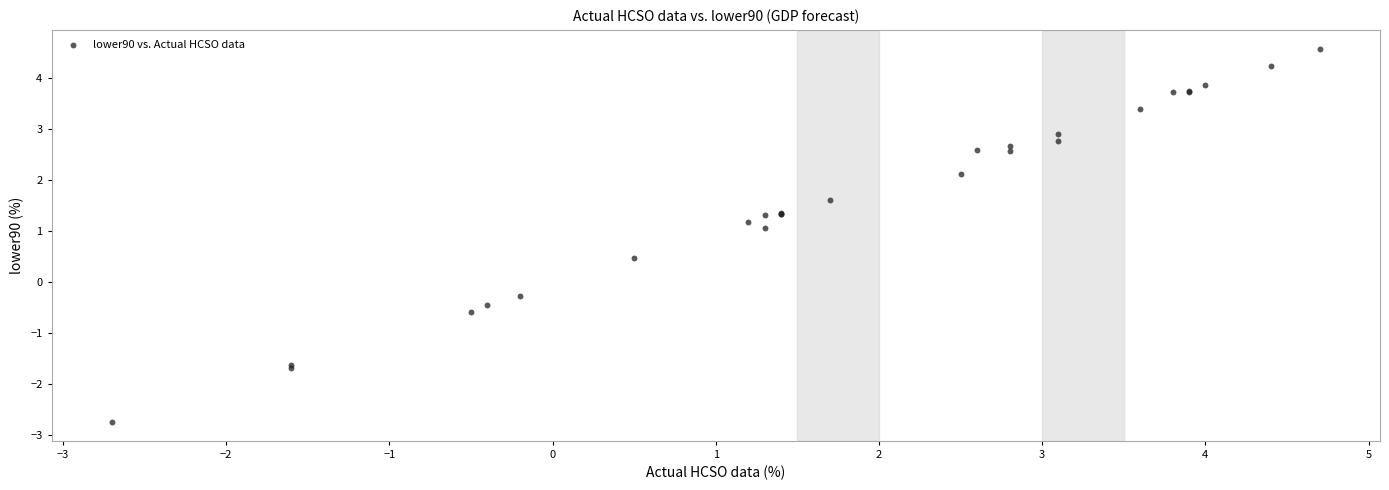

What Y value in the scatter plot is closest to 0?

-0.3